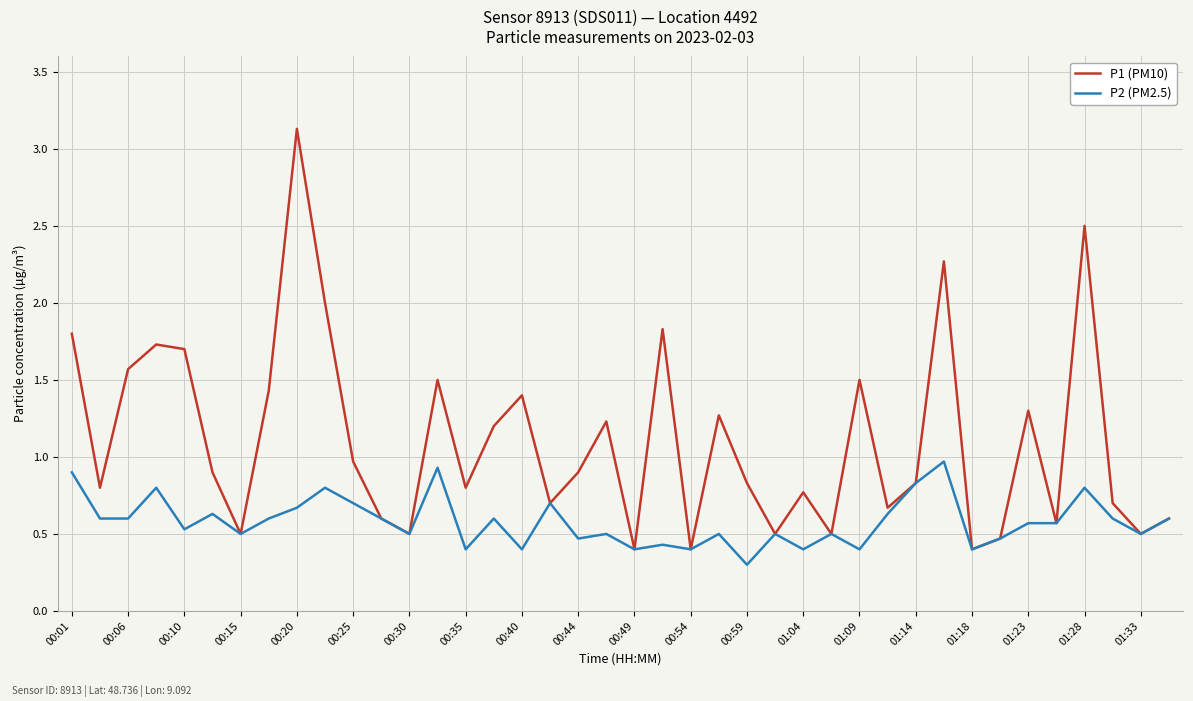

Which series has the largest range (max minus min)?

P1 (PM10)